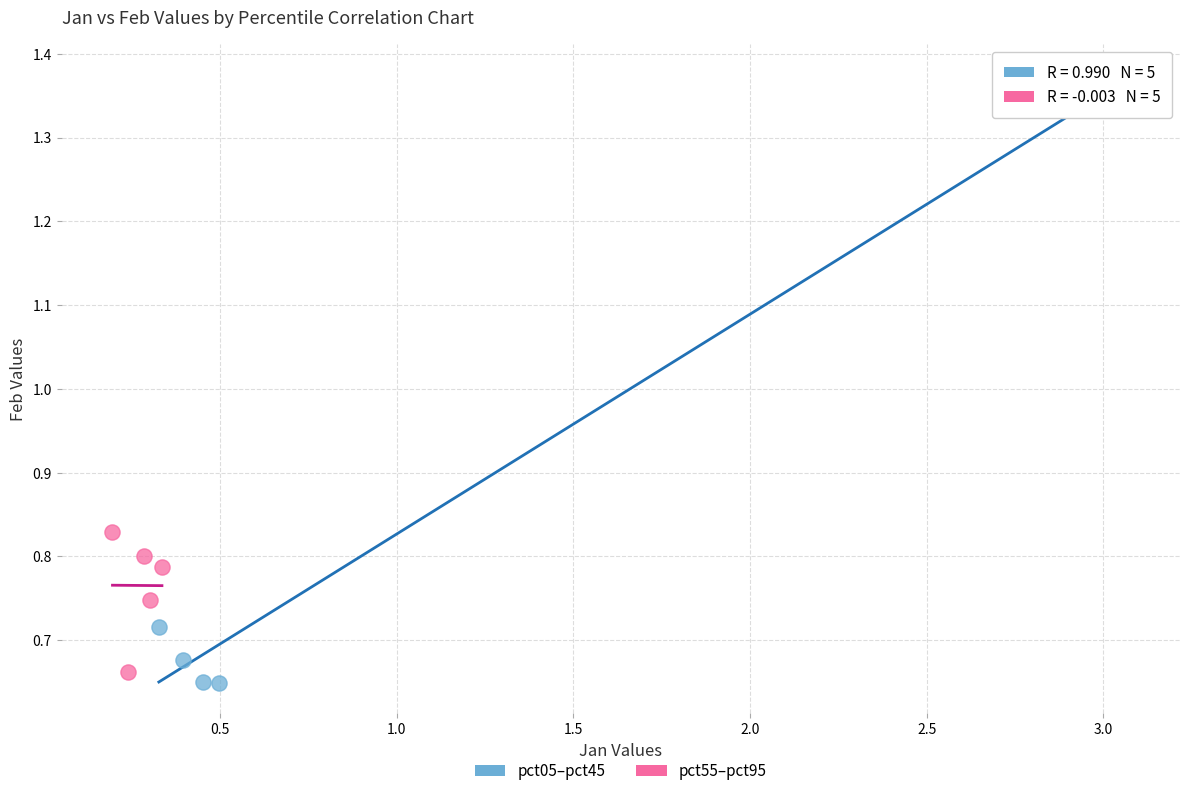

Which series has the widest spread of Y values?

pct05–pct45